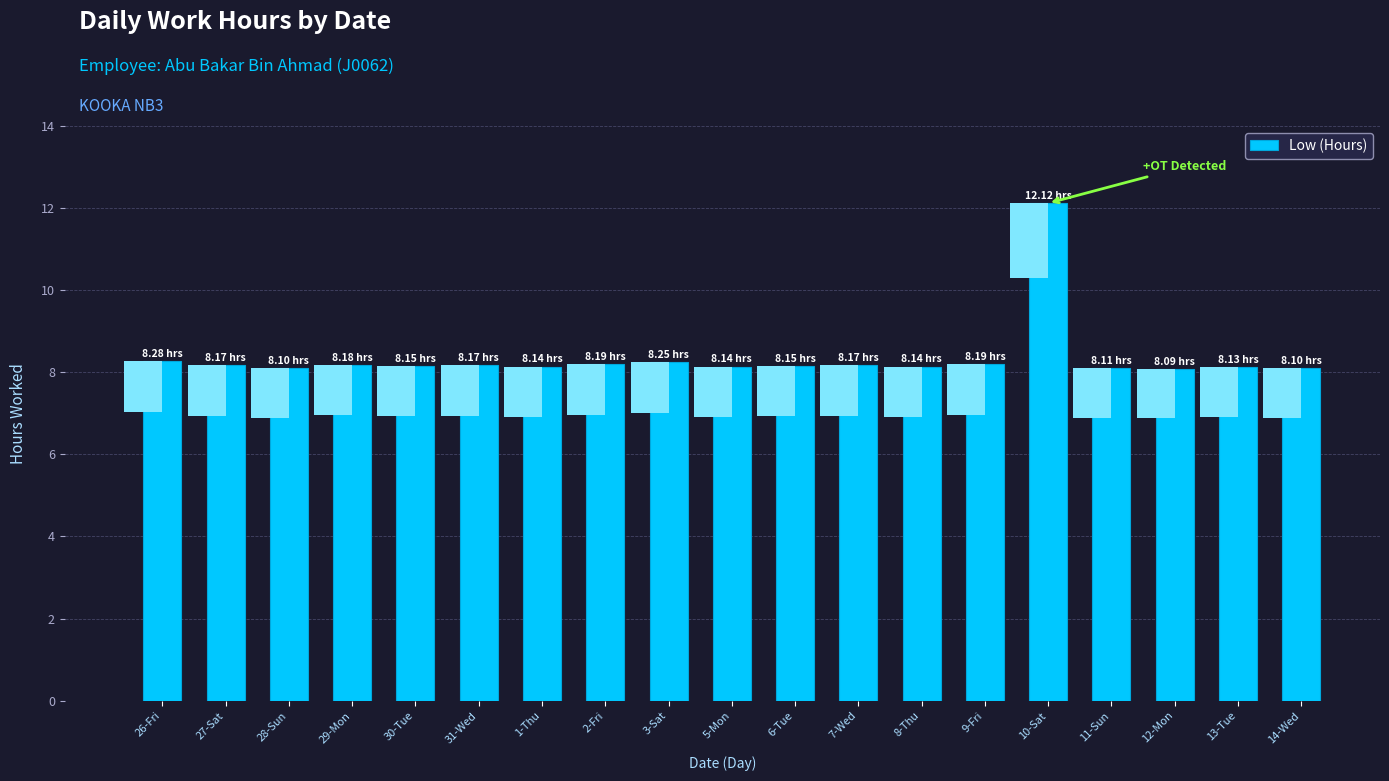

Where is the data nearest to the value 10?

26-Fri